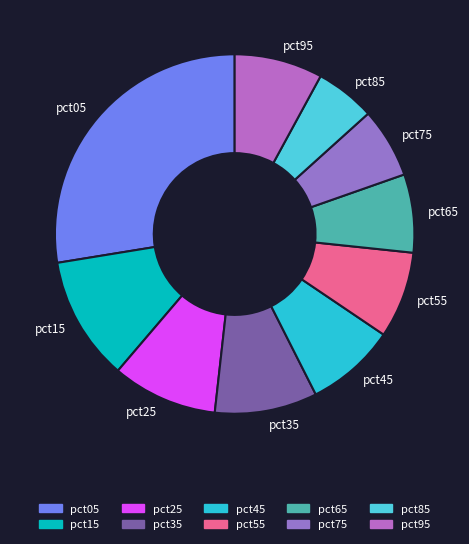

How many segments does this pie chart have?

10